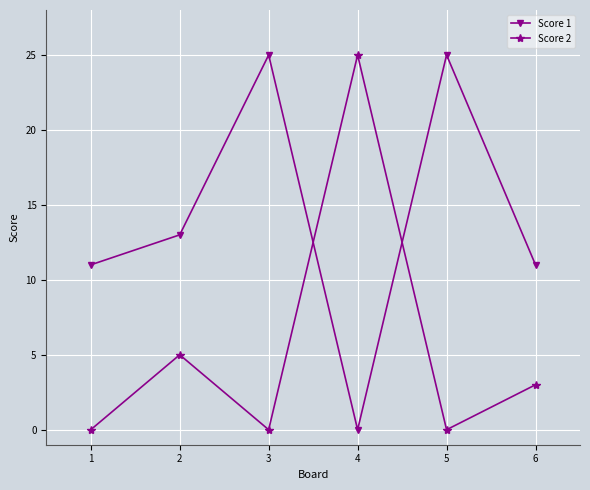

In Score 1, how many points are higher than both neighbors (excluding endpoints)?

2